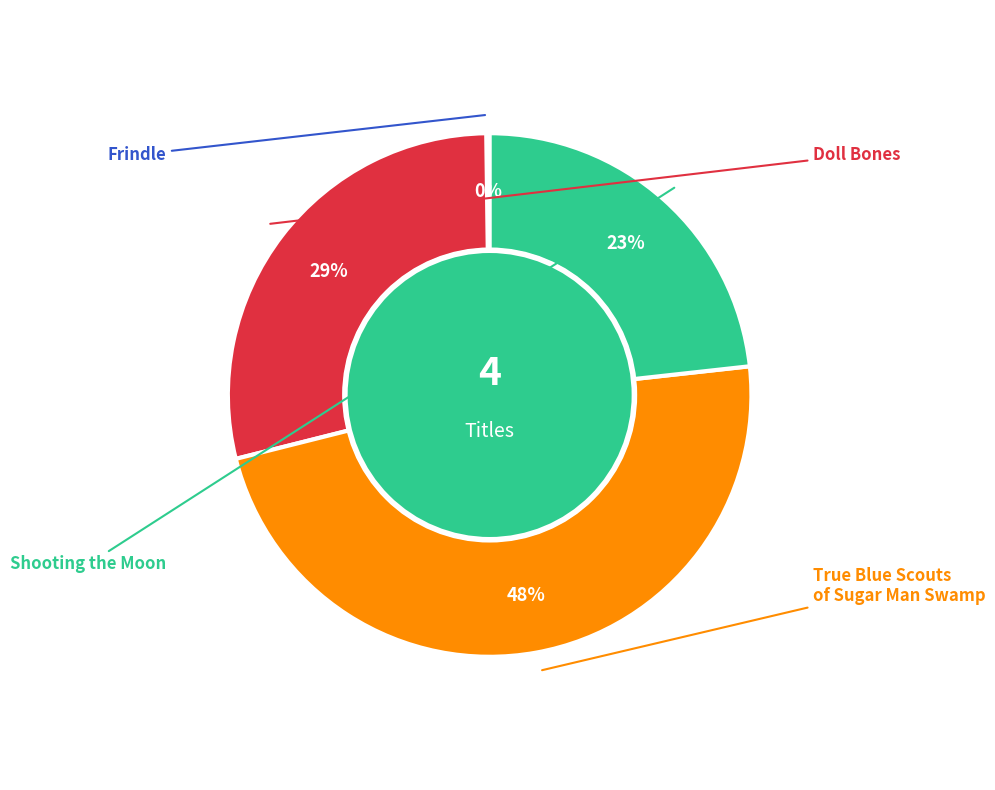

What is the change in value from True Blue Scouts of Sugar Man Swamp to Shooting the Moon?

-39922594